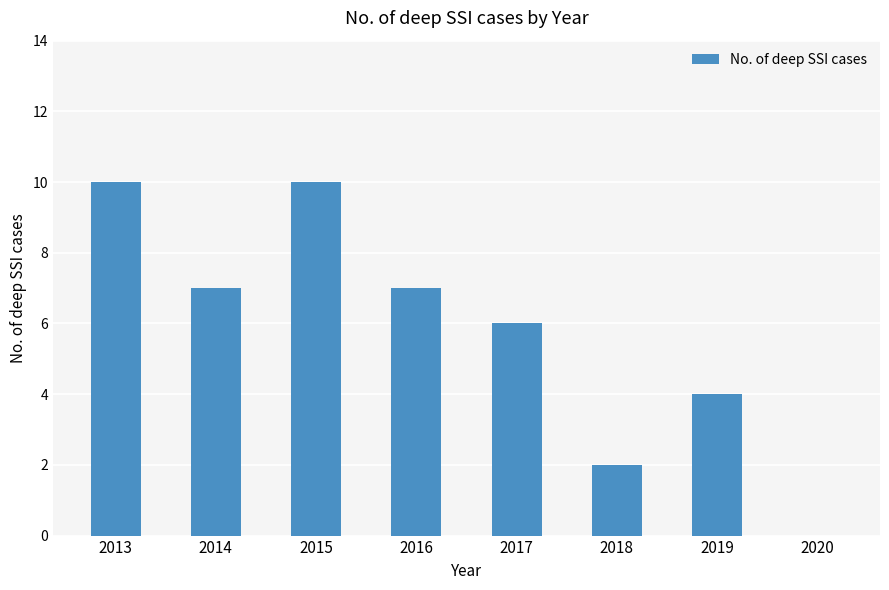

Reading left to right, list all the values displayed in this chart.

10	7	10	7	6	2	4	0